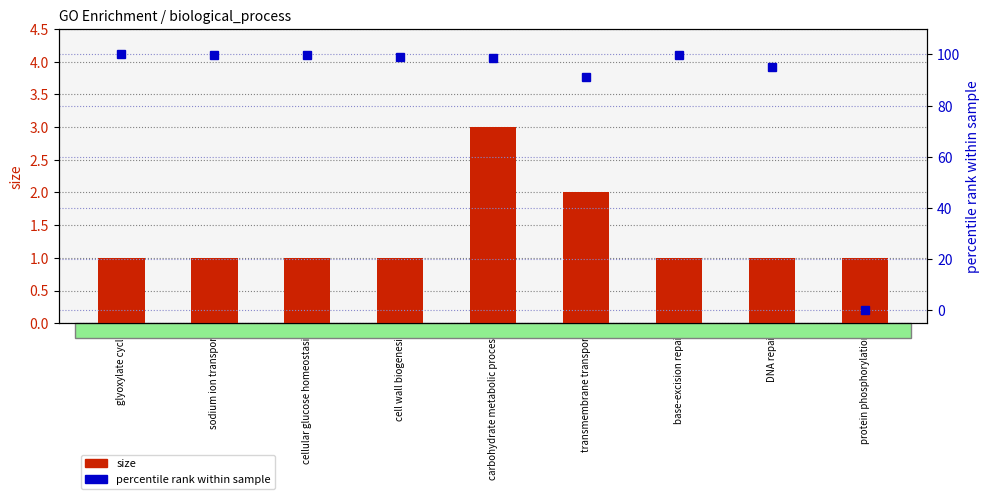

List the labels in order of percentile rank within sample value, smallest first.

protein phosphorylation, transmembrane transport, DNA repair, carbohydrate metabolic process, cell wall biogenesis, base-excision repair, sodium ion transport, cellular glucose homeostasis, glyoxylate cycle